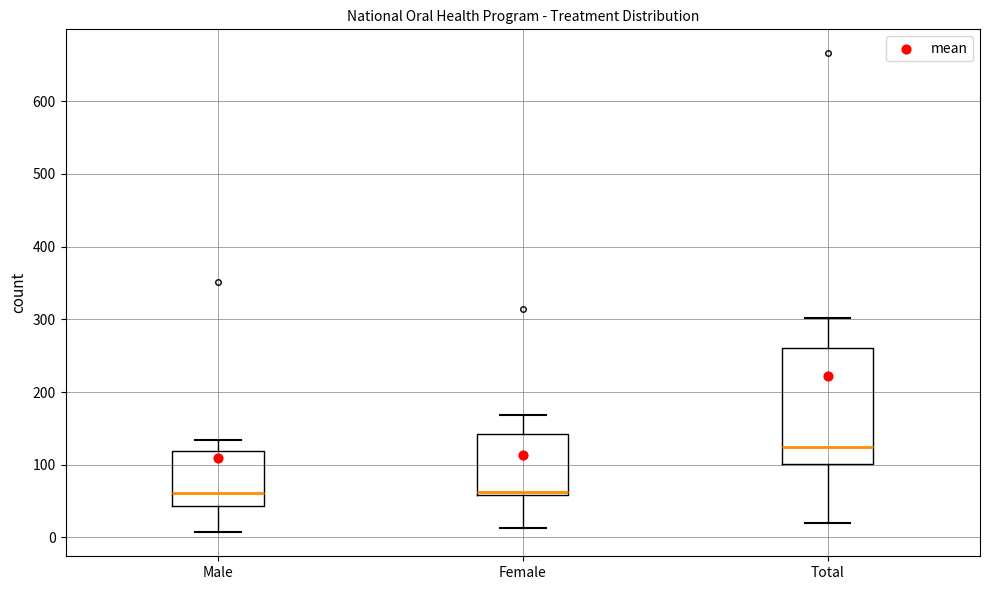

Reading left to right, read every box against the y-axis: the position of its median line, the range the box covers, and the ends of its whiskers. The values are not printed on the chart, so give them approximately, as read against the axis.

Male: median 60, box 40 to 120, whiskers 10 to 130
Female: median 60 (just above the box's lower edge), box 60 to 140, whiskers 10 to 170
Total: median 120, box 100 to 260, whiskers 20 to 300